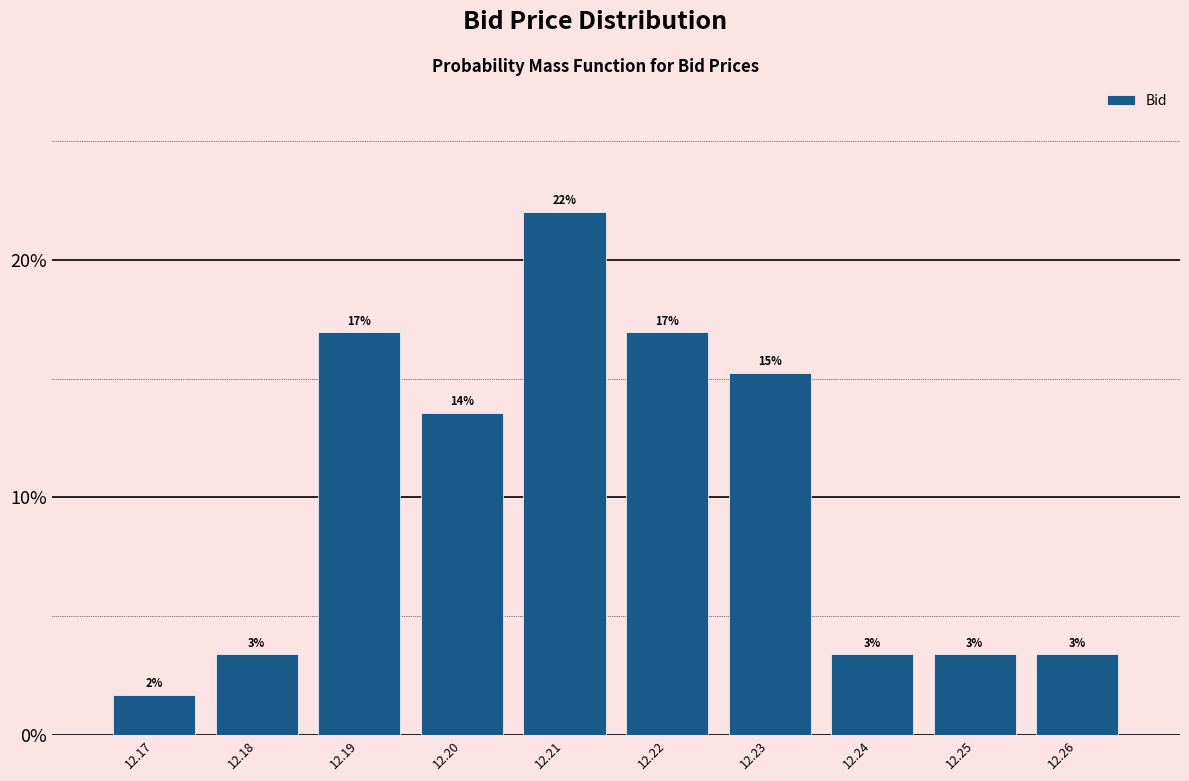

Are the bars horizontal?

No